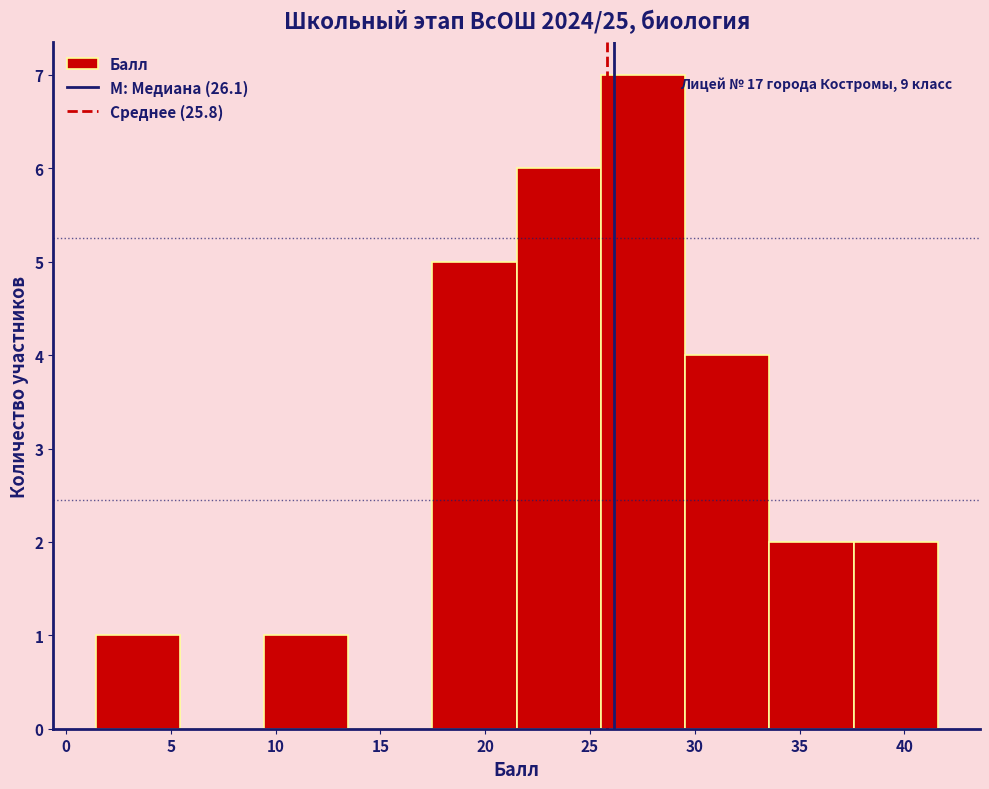

Over which range of the x-axis is the bar tallest?

25.5 to 29.5